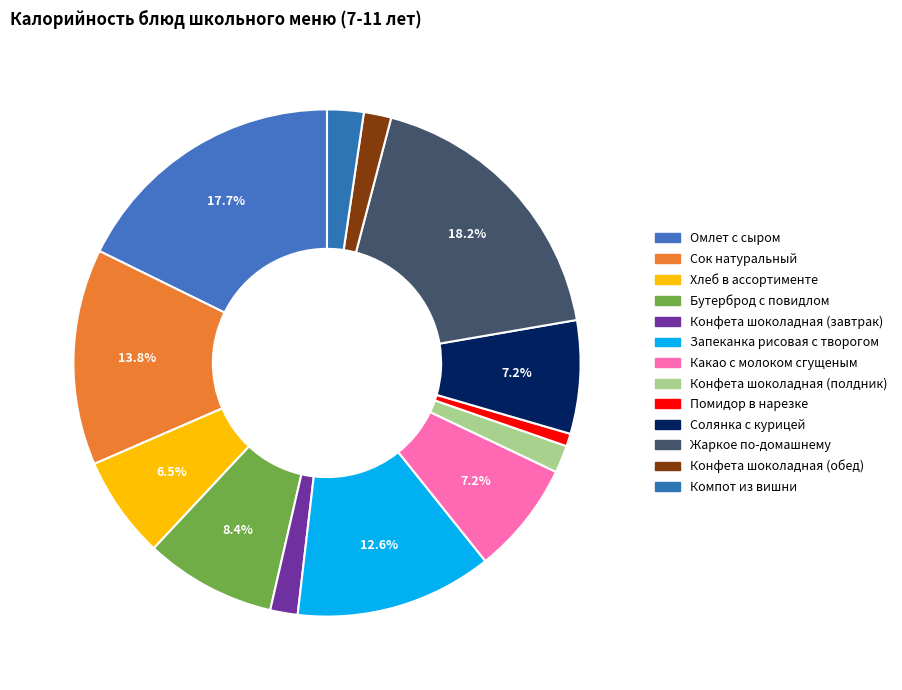

How many segments does this pie chart have?

13